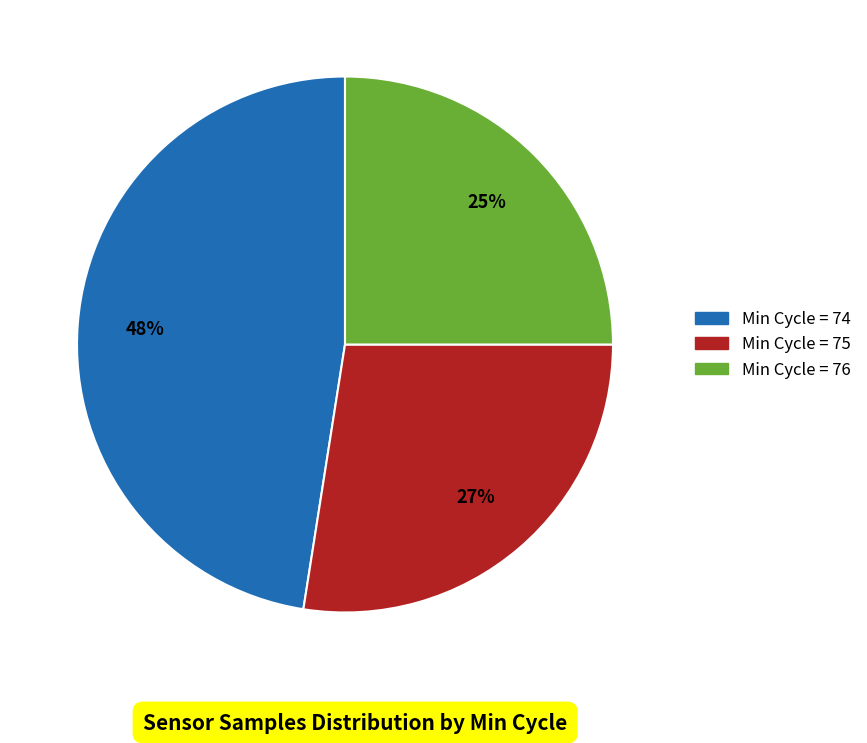

To the nearest percent, what is the difference between the largest and smallest slice percentages?

23%